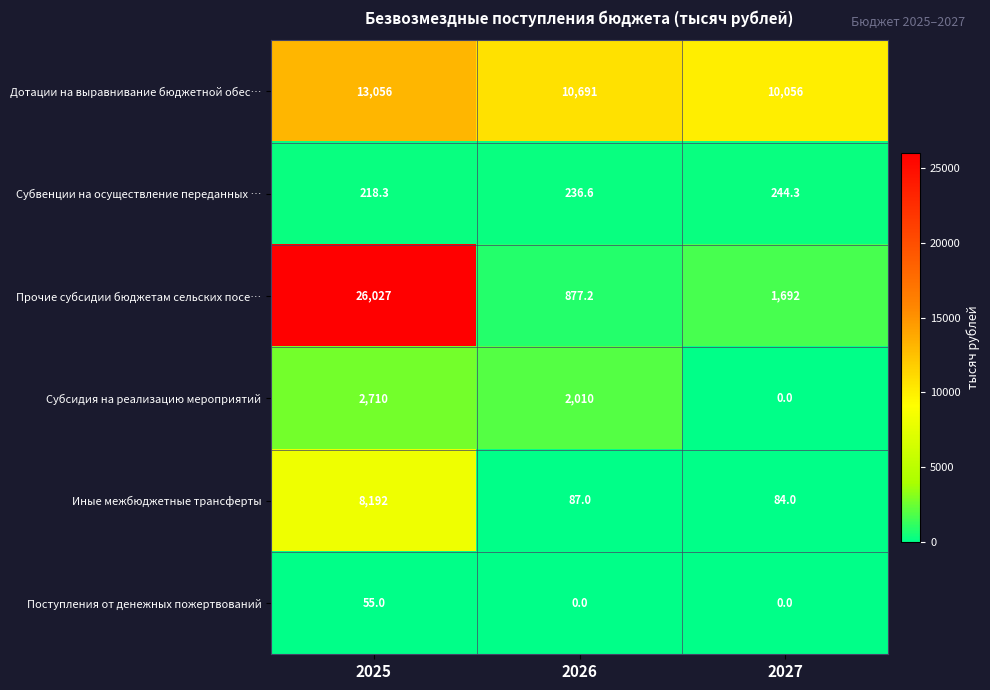

At which label does Субвенции на осуществление переданных … reach its peak?

2027